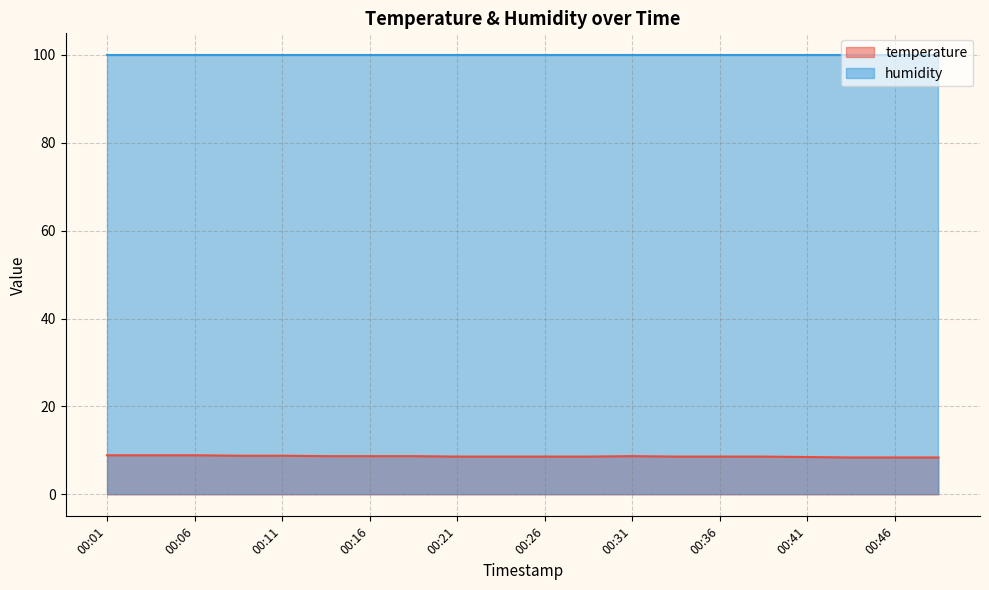

Reading right to left, extract all data points from this chart.

00:48=8.4	00:46=8.4	00:43=8.4	00:41=8.5	00:38=8.6	00:36=8.6	00:33=8.6	00:31=8.7	00:28=8.6	00:26=8.6	00:23=8.6	00:21=8.6	00:18=8.7	00:16=8.7	00:14=8.7	00:11=8.8	00:09=8.8	00:06=8.9	00:04=8.9	00:01=8.9